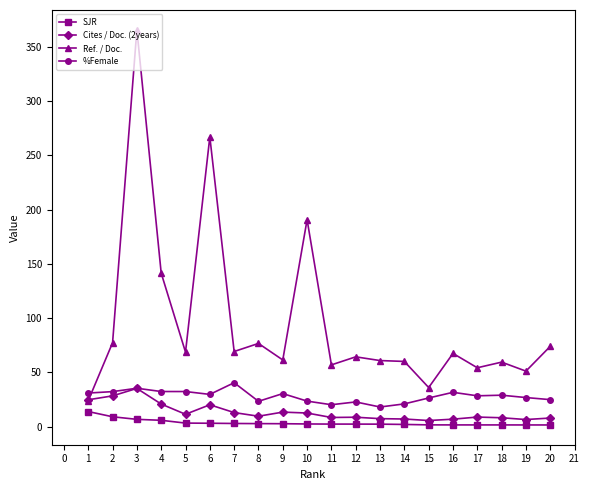

What is the difference between the highest and lowest values at 1?

17.0